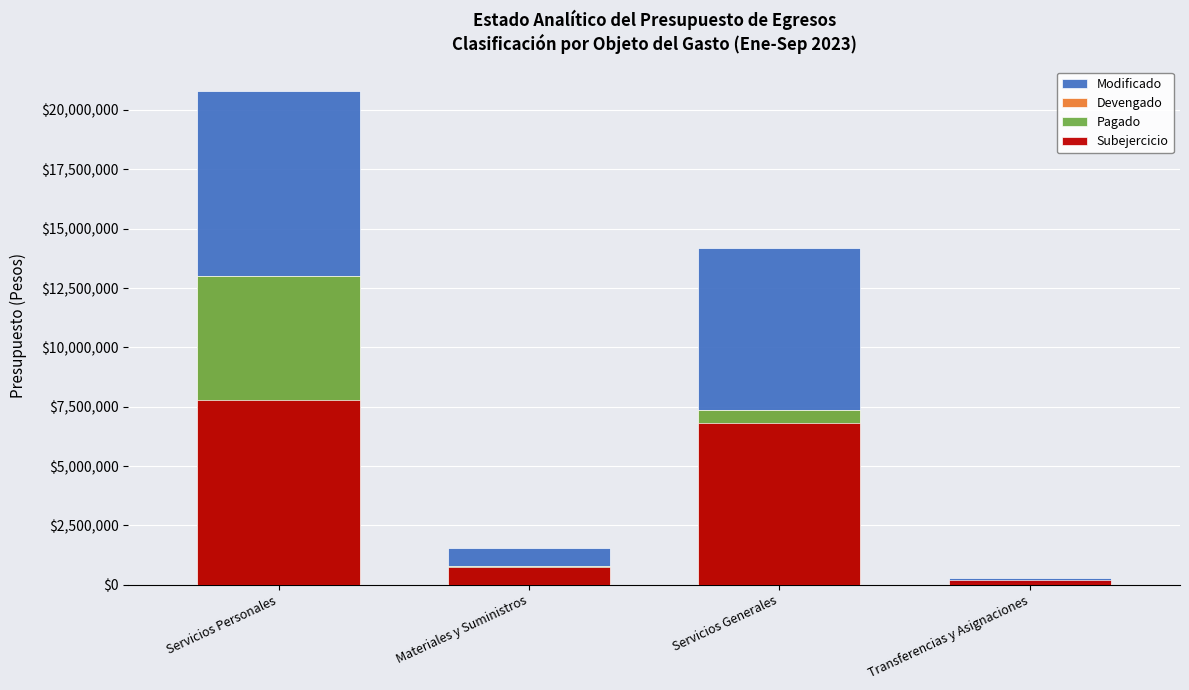

What position from the left is Materiales y Suministros?

2